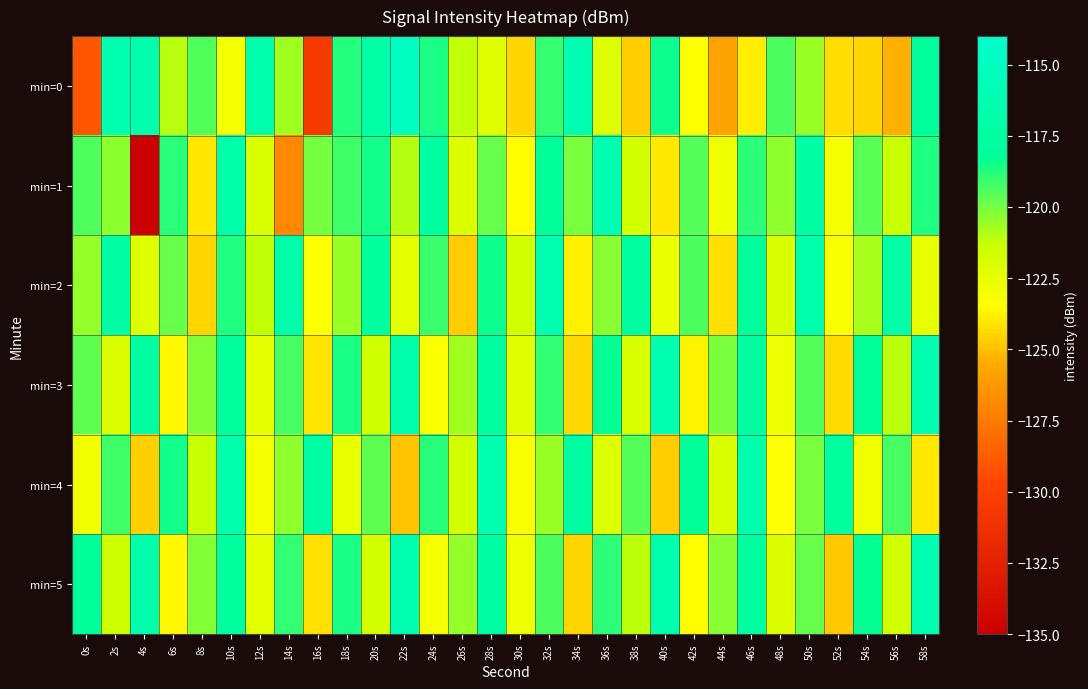

At 58s, list the series in order from largest to smallest.

min=5, min=3, min=0, min=1, min=2, min=4